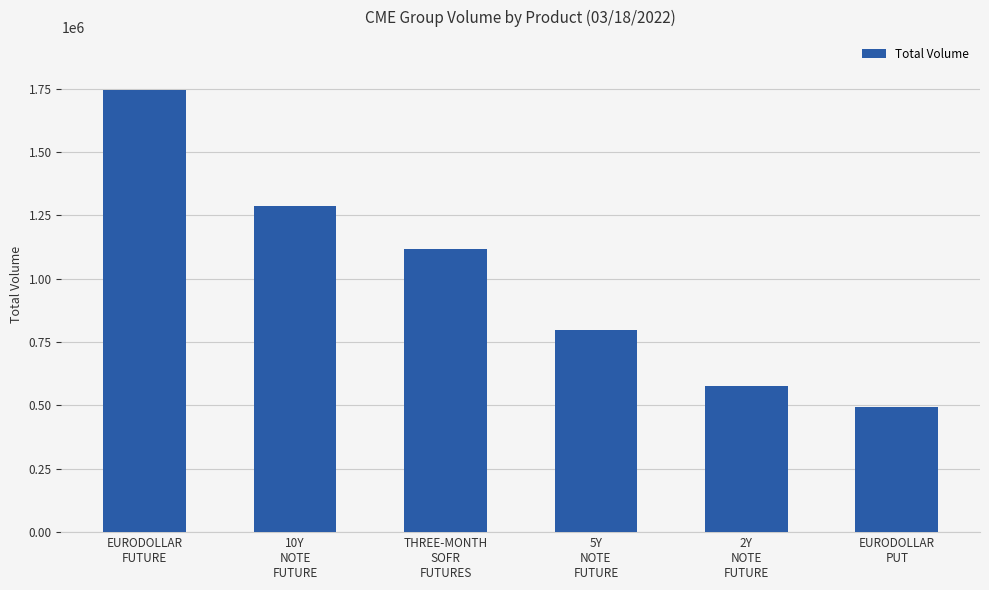

At which label does the data first exceed 1118799?

EURODOLLAR
FUTURE